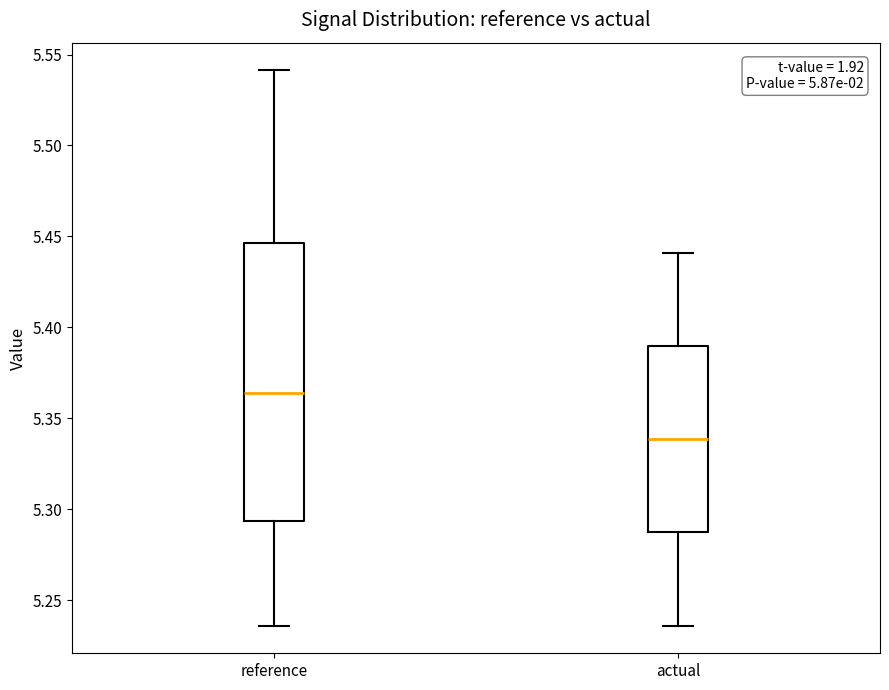

Comparing the boxes themselves (not the whiskers), which one is the tallest?

reference